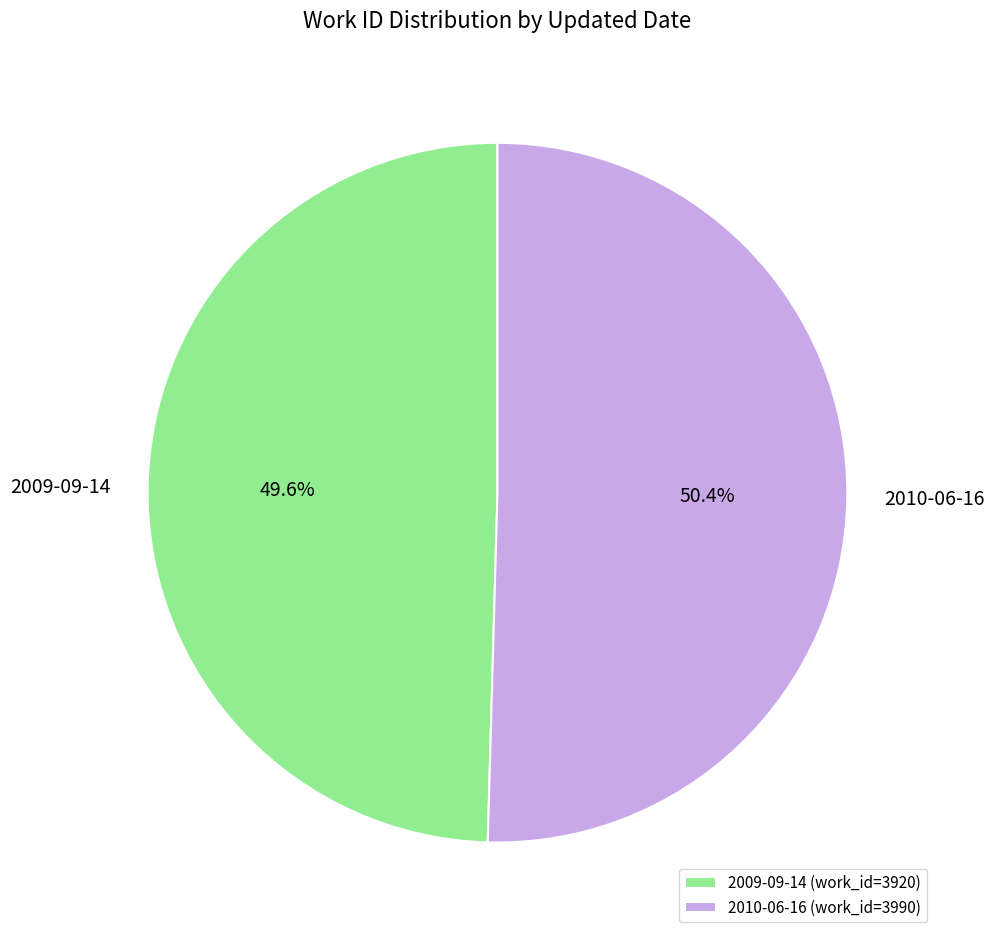

To the nearest percent, what portion does 2010-06-16 represent?

50%